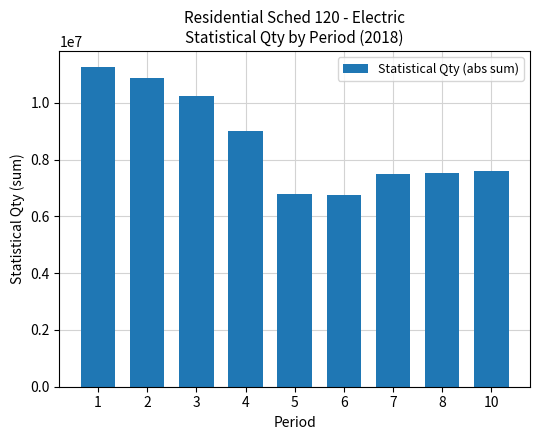

What is the sum of all values?

77621098.9